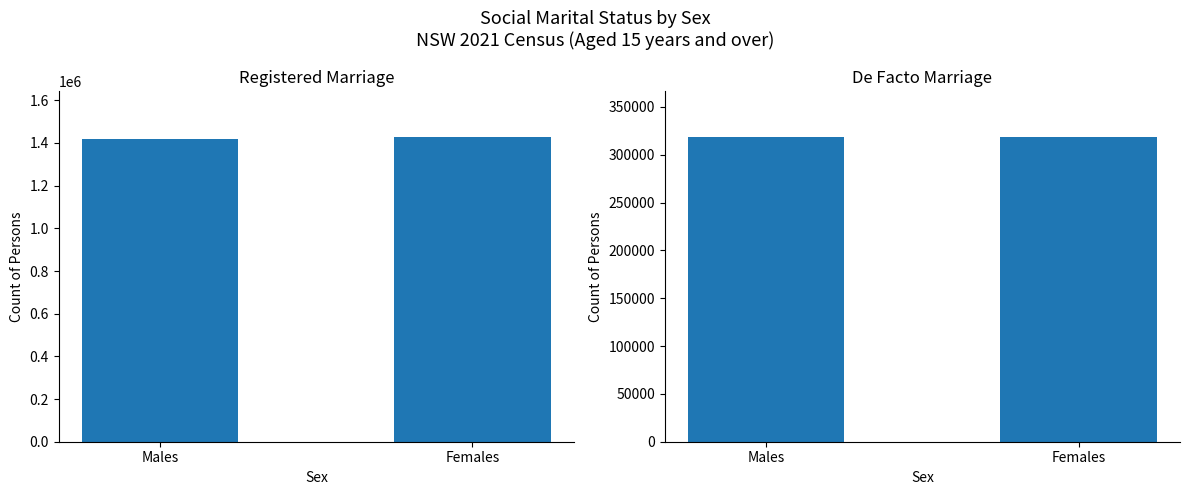

What are all the series names shown in the legend?

Registered Marriage, De Facto Marriage